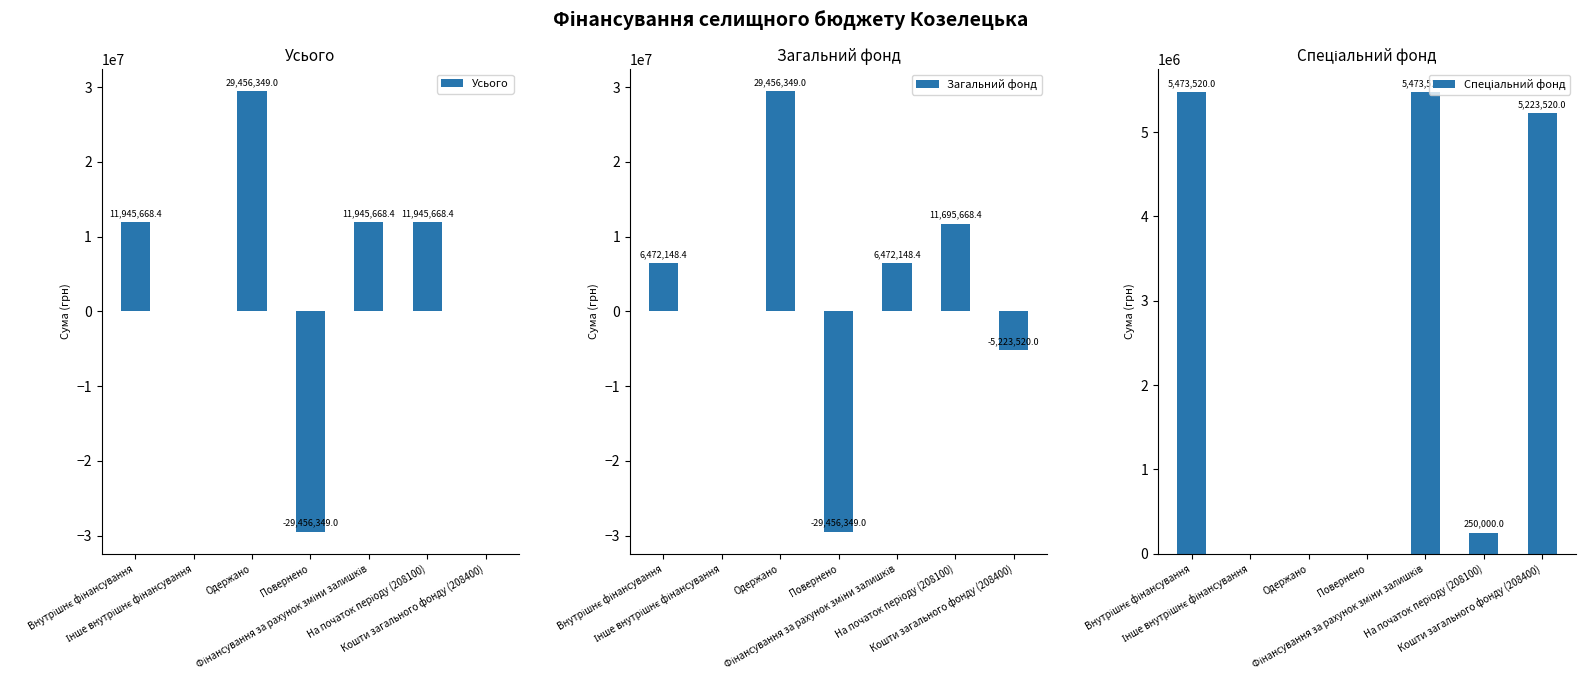

At На початок періоду (208100), list the series in order from largest to smallest.

Усього, Загальний фонд, Спеціальний фонд